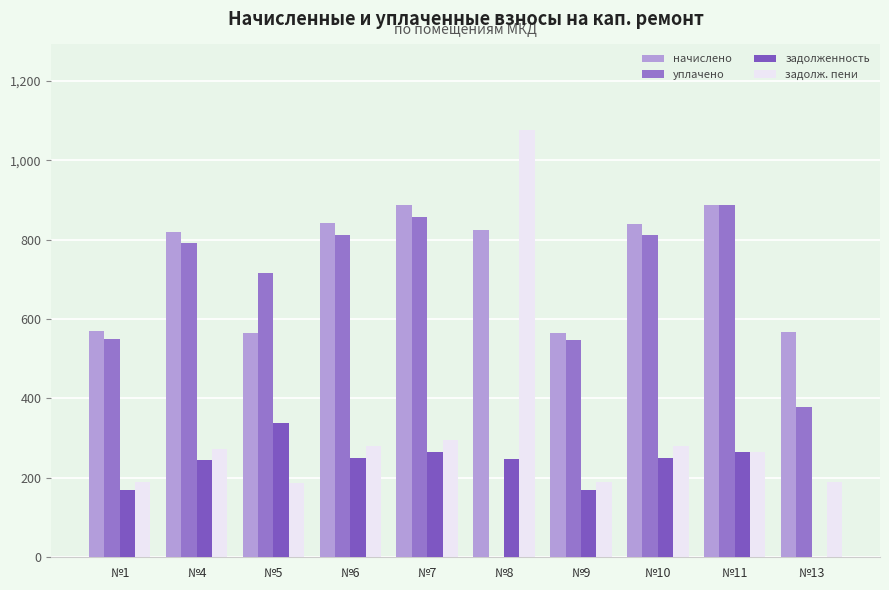

How many series are shown in this chart?

4